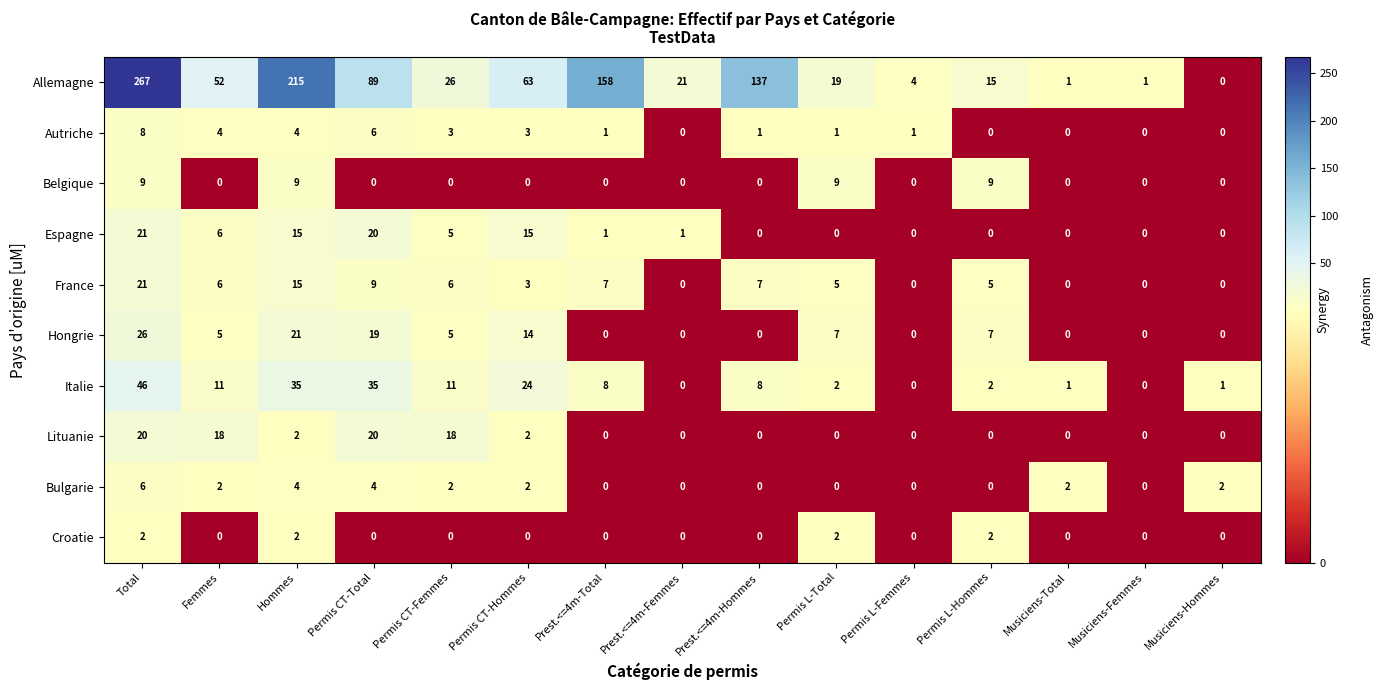

Read the Autriche value at Permis CT-Hommes.

3